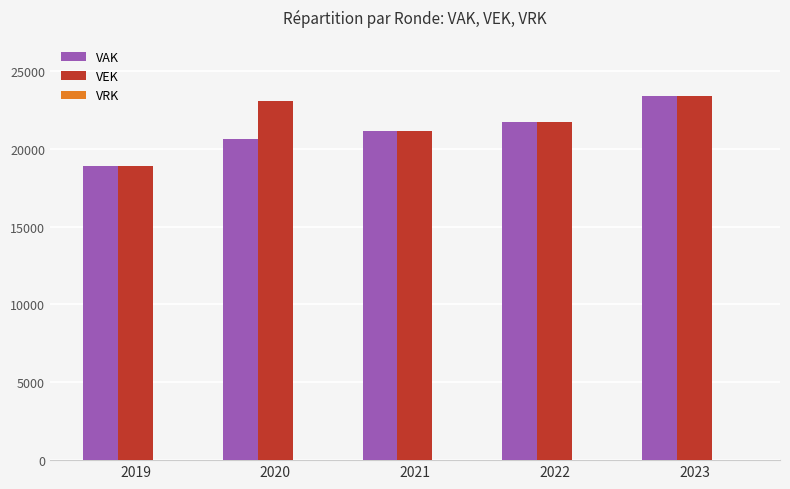

What is the average value of the VEK series?

21641